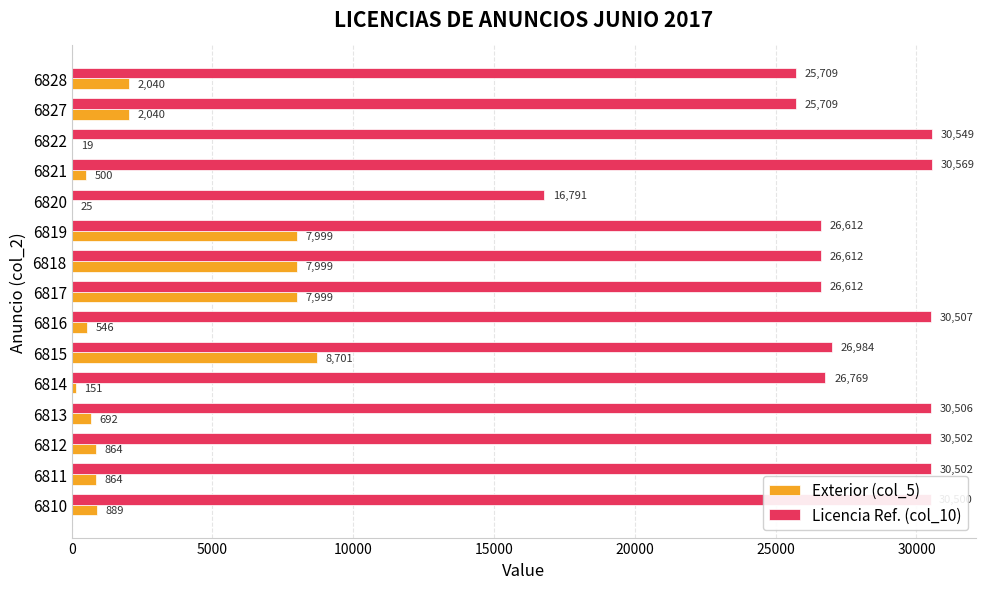

How many data points does each series have?

15